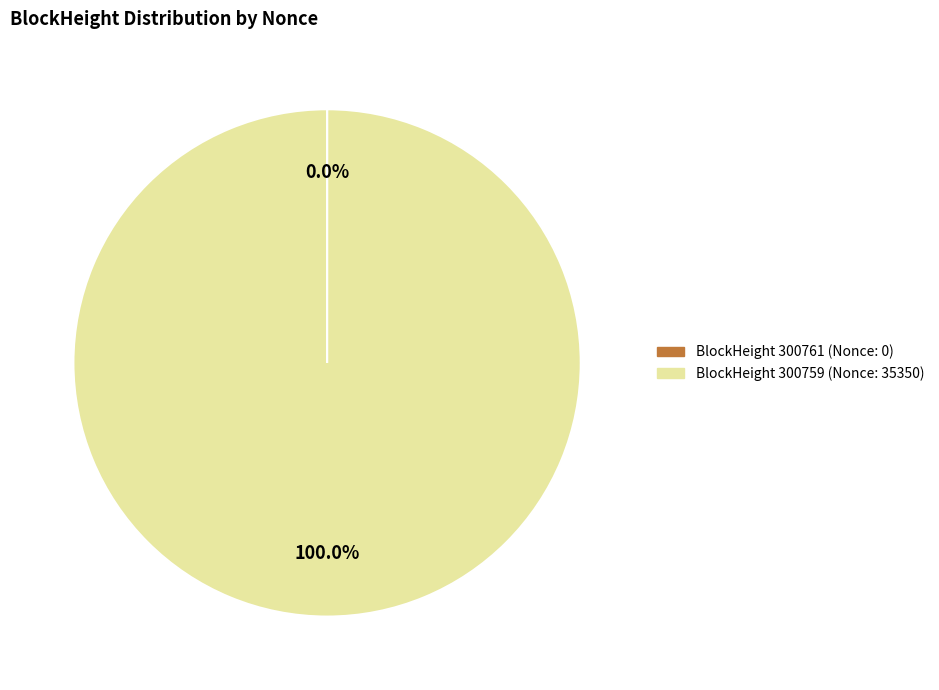

Does any single category account for the majority?

Yes